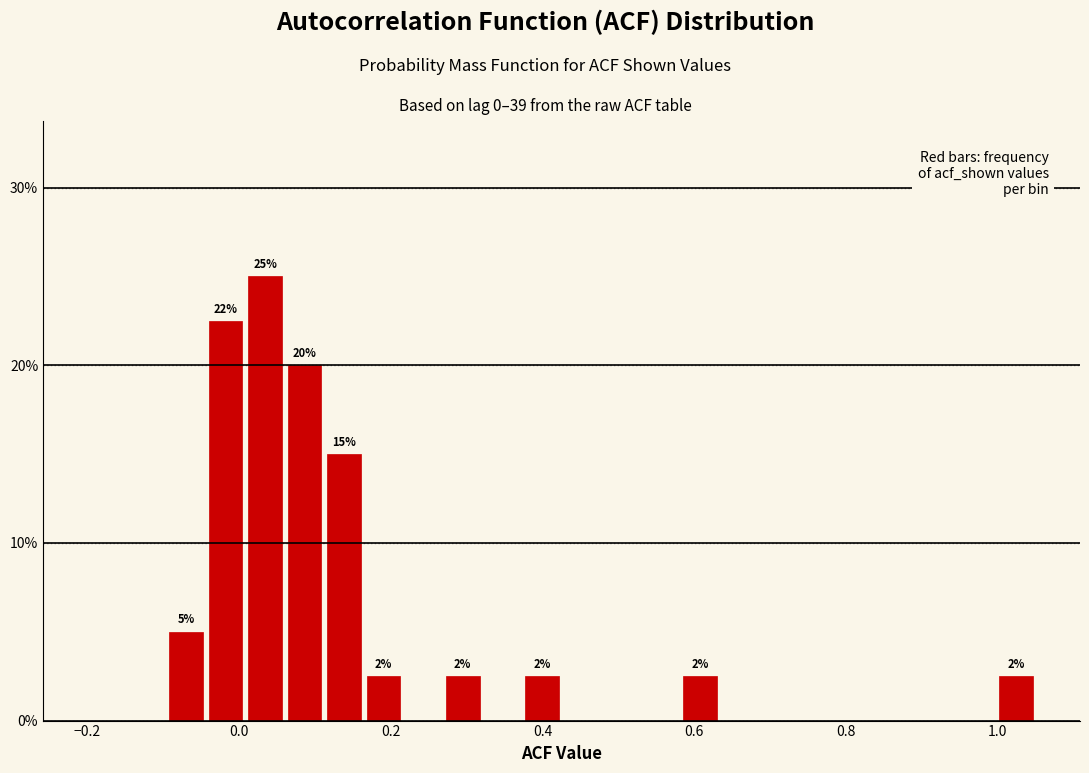

Read against the x-axis, roughly where is the centre of the tallest bar?

0.04